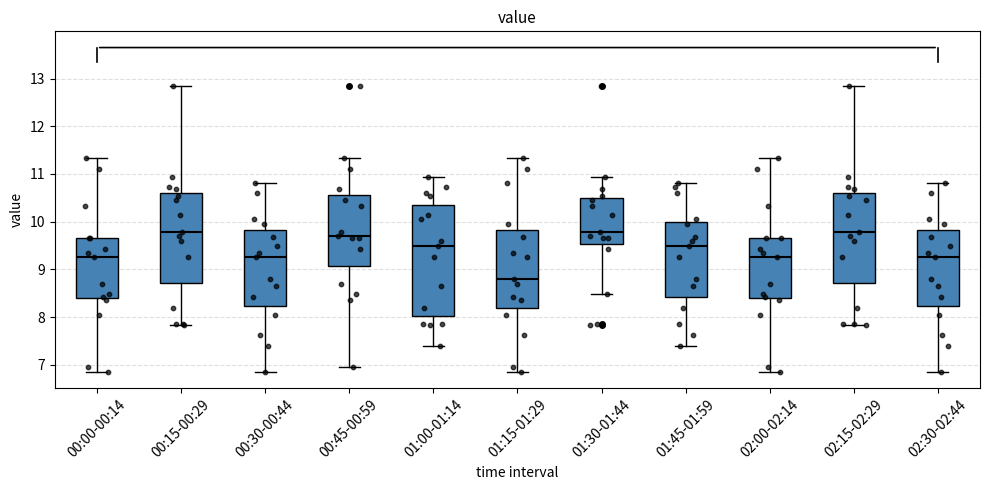

Reading left to right, read every box against the y-axis: the position of its median line, the range the box covers, and the ends of its whiskers. The values are not printed on the chart, so give them approximately, as read against the axis.

00:00-00:14: median 9.3, box 8.4 to 9.7, whiskers 6.9 to 11.3
00:15-00:29: median 9.8, box 8.7 to 10.6, whiskers 7.8 to 12.9
00:30-00:44: median 9.3, box 8.2 to 9.8, whiskers 6.9 to 10.8
00:45-00:59: median 9.7, box 9.1 to 10.6, whiskers 7.0 to 11.3
01:00-01:14: median 9.5, box 8.0 to 10.3, whiskers 7.4 to 10.9
01:15-01:29: median 8.8, box 8.2 to 9.8, whiskers 6.9 to 11.3
01:30-01:44: median 9.8, box 9.5 to 10.5, whiskers 8.5 to 10.9
01:45-01:59: median 9.5, box 8.4 to 10.0, whiskers 7.4 to 10.8
02:00-02:14: median 9.3, box 8.4 to 9.7, whiskers 6.9 to 11.3
02:15-02:29: median 9.8, box 8.7 to 10.6, whiskers 7.8 to 12.9
02:30-02:44: median 9.3, box 8.2 to 9.8, whiskers 6.9 to 10.8